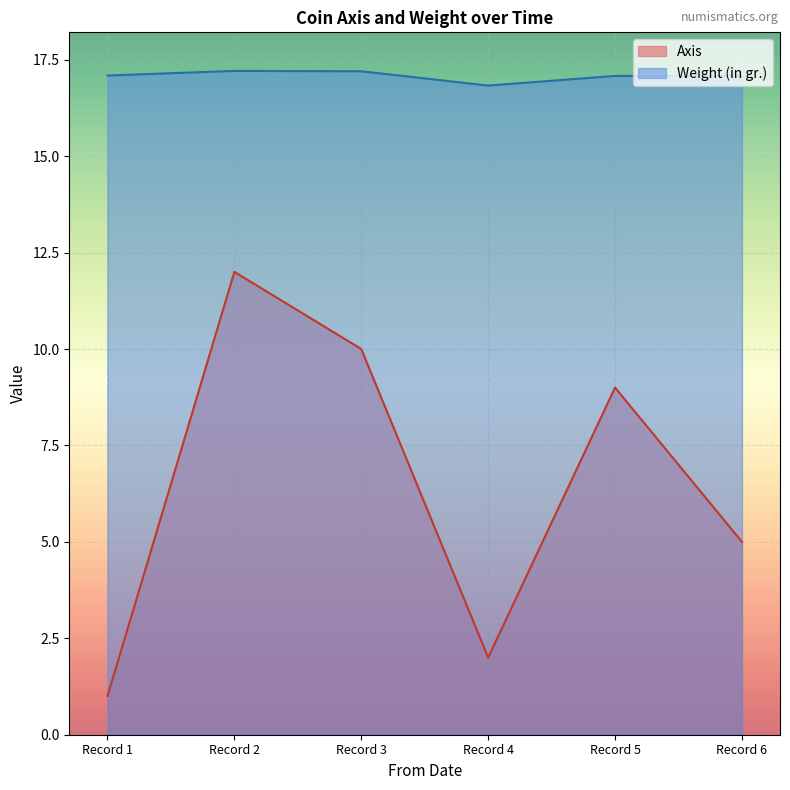

At how many categories does at least one series exceed 11?

6